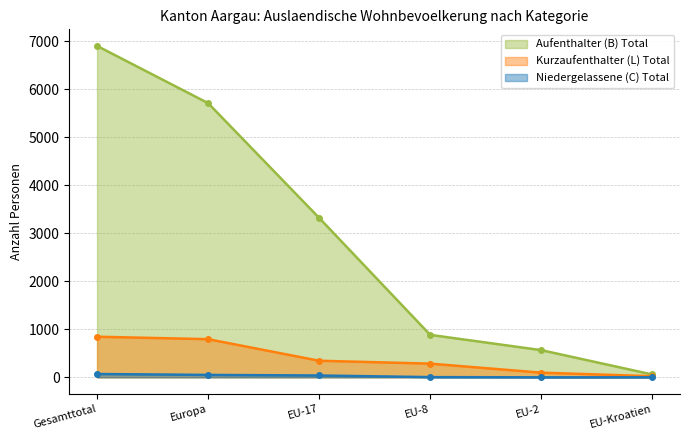

The value of Kurzaufenthalter (L) Total at Gesamttotal is 845. True or false?

True